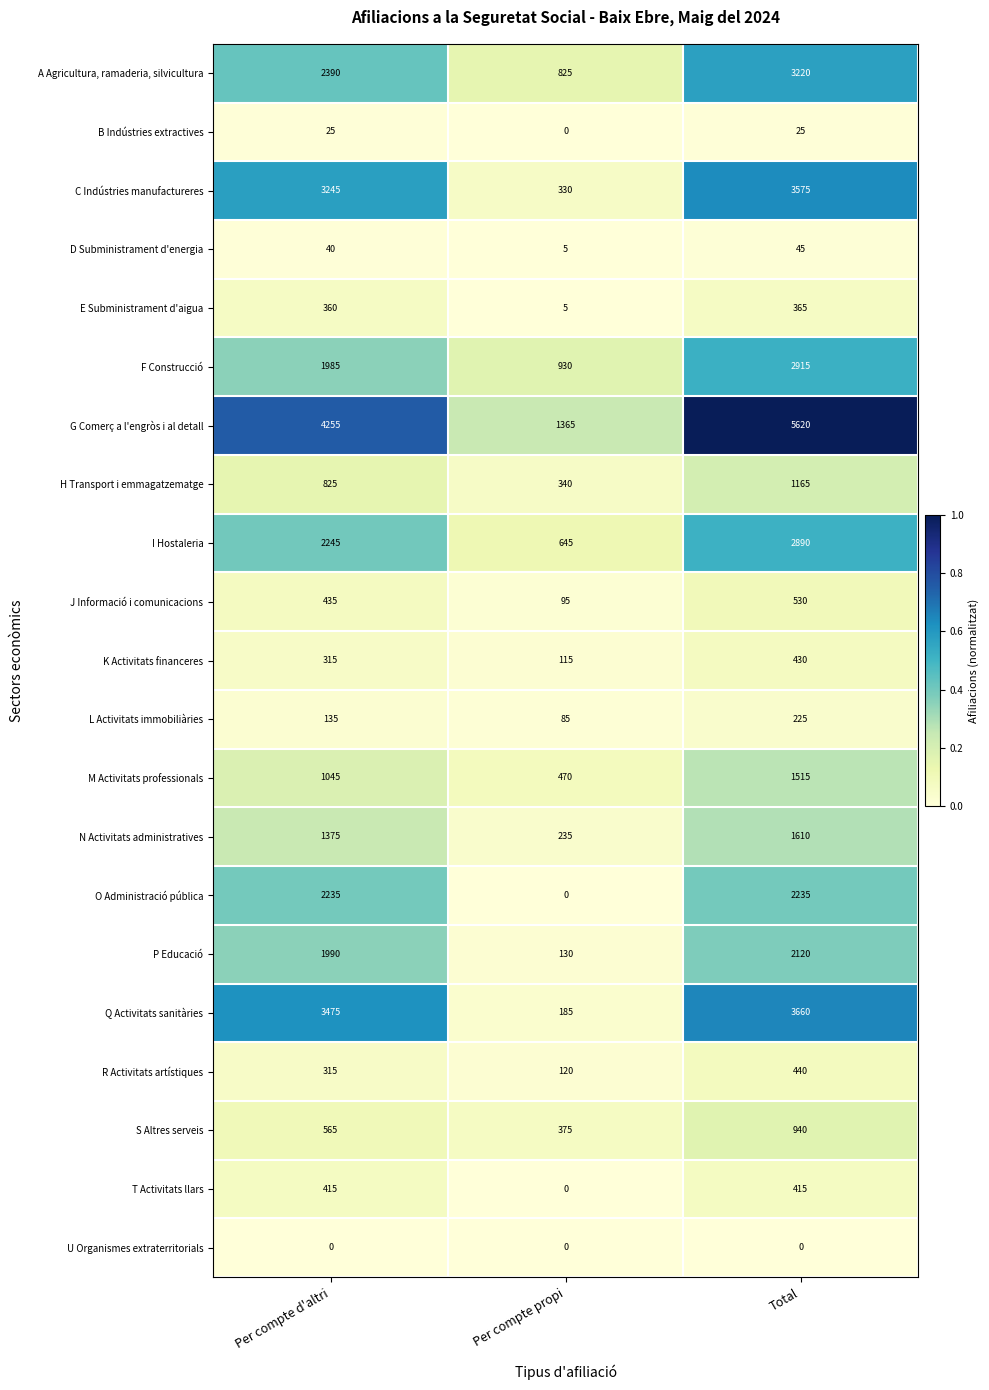

Which series has the widest spread of values?

G Comerç a l'engròs i al detall